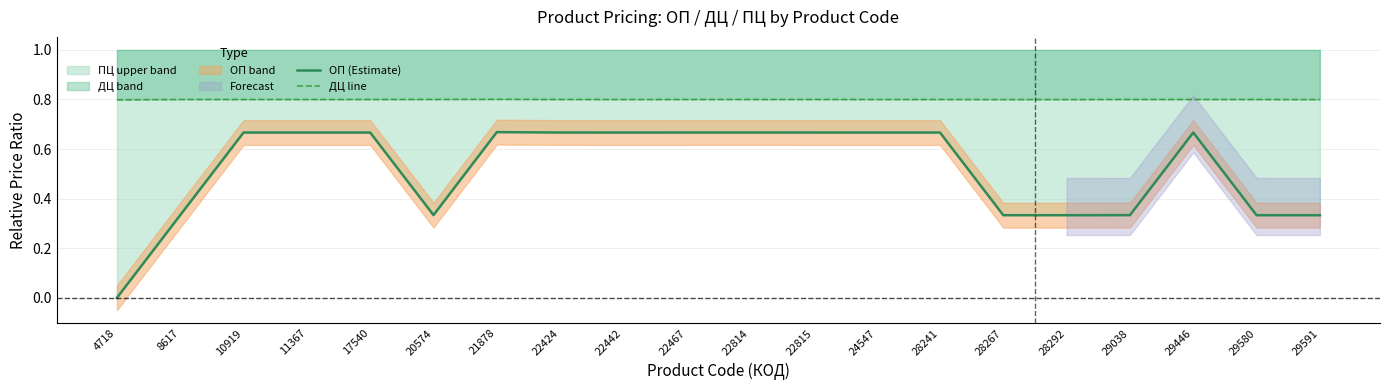

True or false: ДЦ line and ОП (Estimate) intersect in this chart.

False